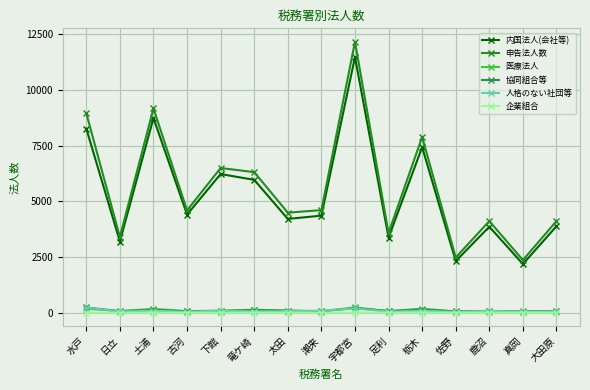

What is the sum of the 人格のない社団等 values at 竜ケ崎 and 古河?

98